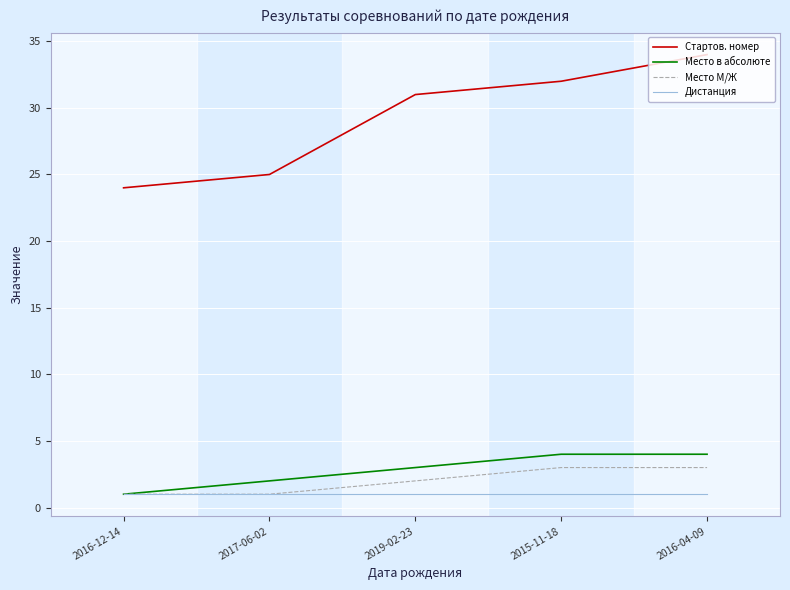

Does the chart have visible grid lines?

Yes